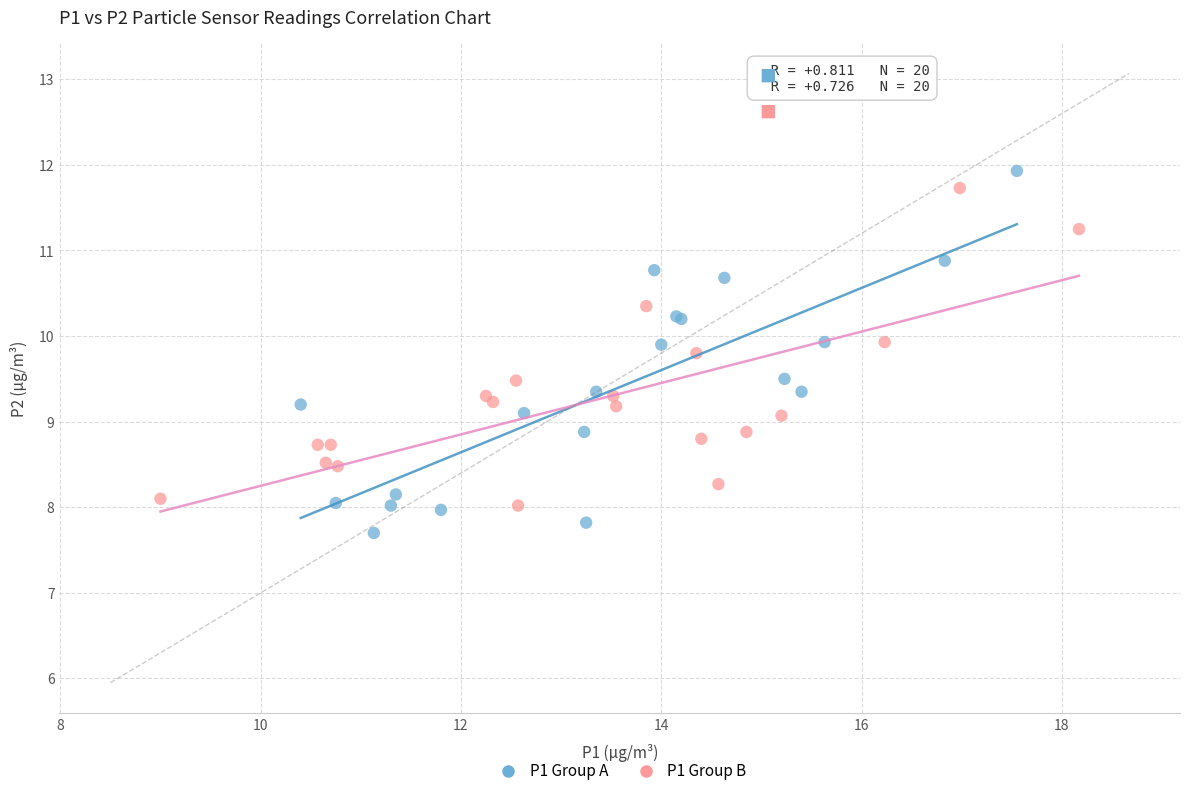

Which series has the largest Y range (max minus min)?

P1 Group A